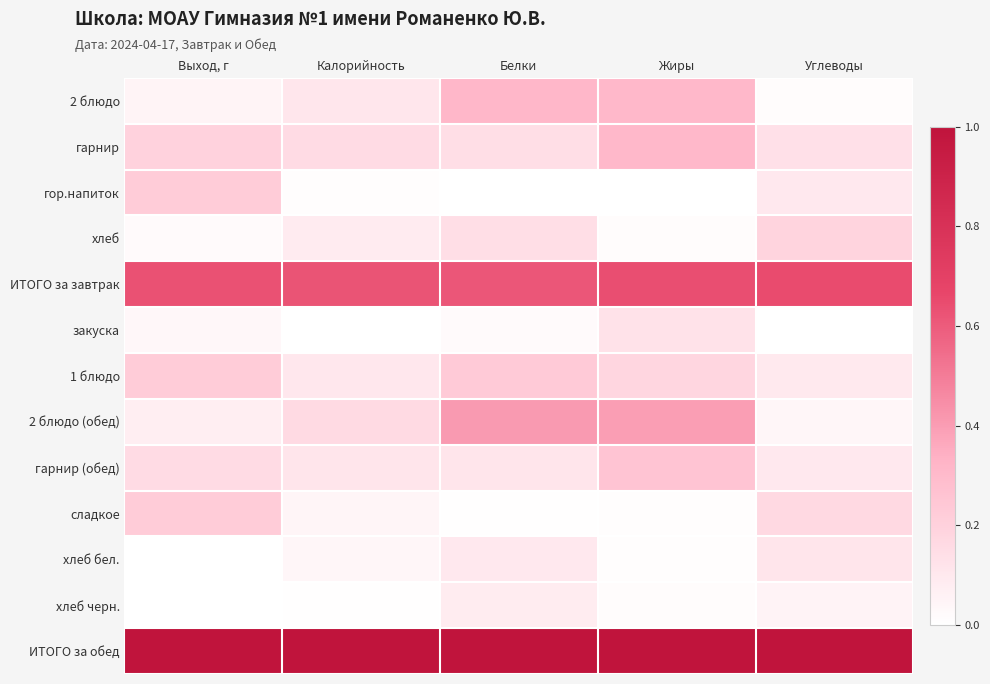

Which series has the largest range (max minus min)?

2 блюдо (обед)